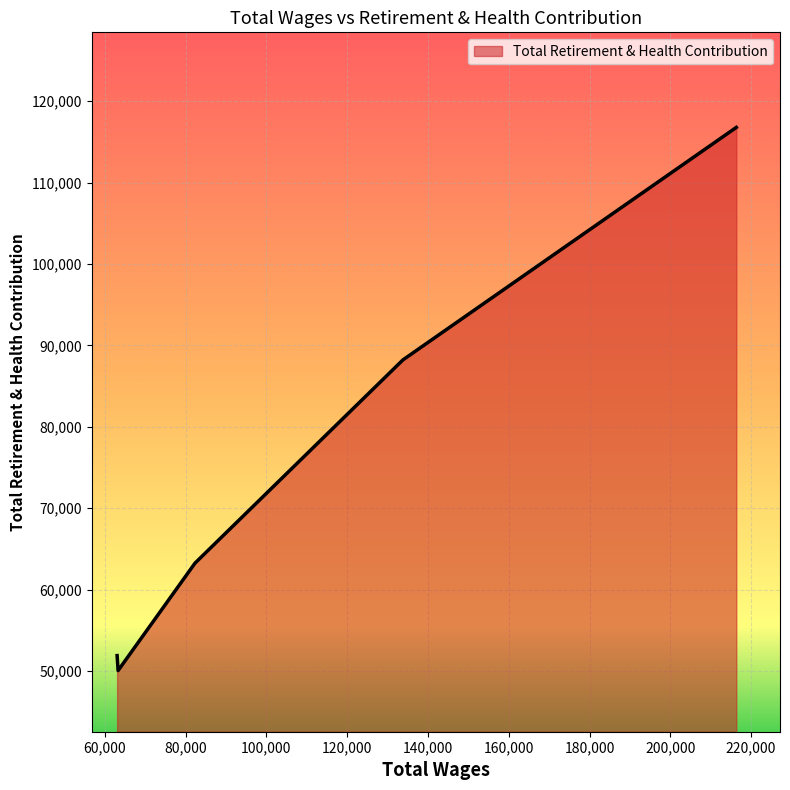

How many series are shown in this chart?

1